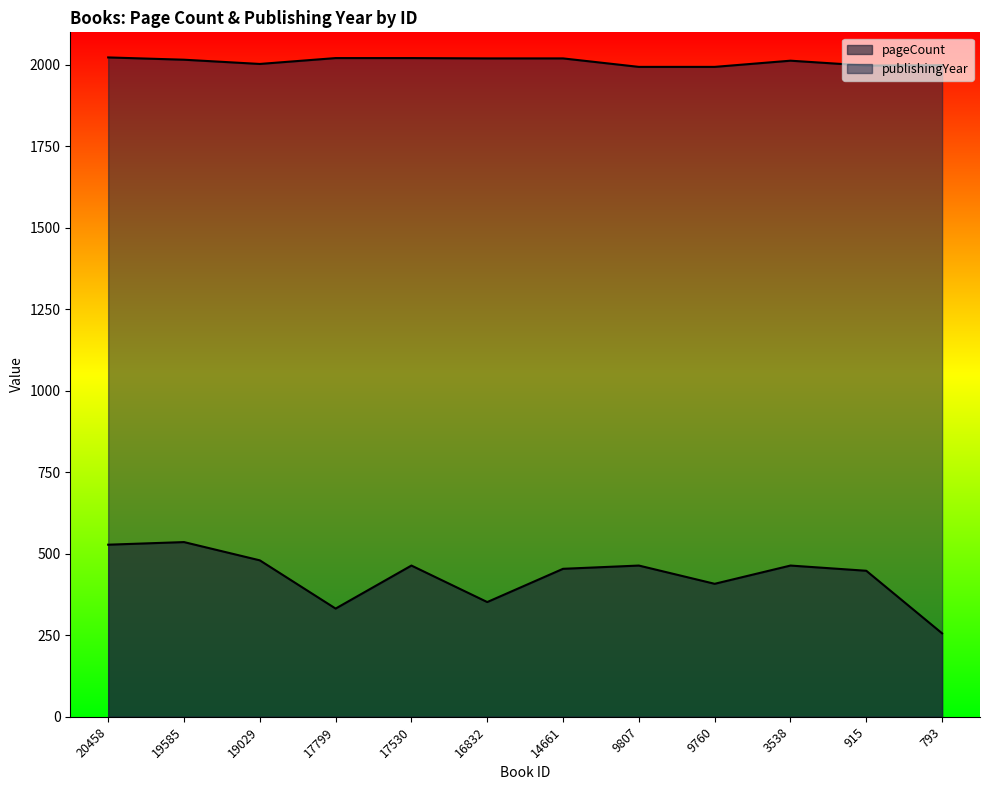

At how many categories does at least one series exceed 440?

12